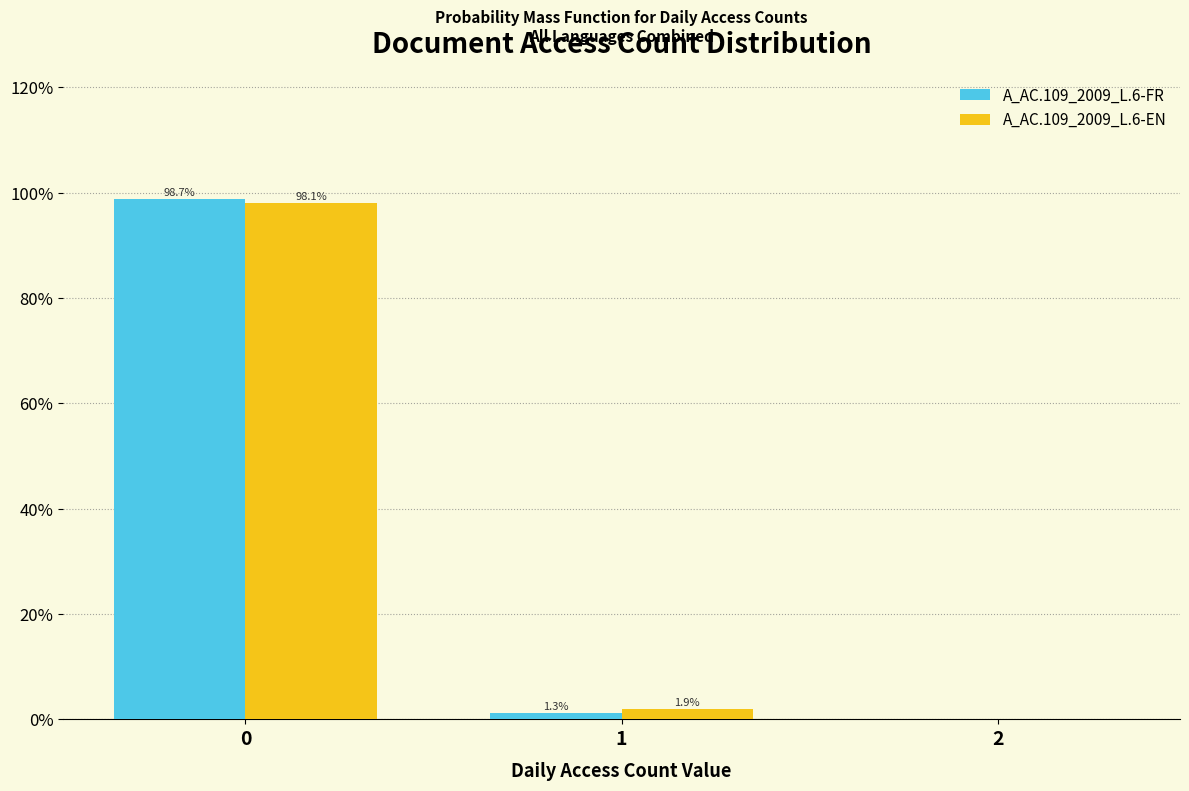

Reading left to right, extract all data points from this chart.

A_AC.109_2009_L.6-FR: 0=98.7	1=1.3	2=0.0
A_AC.109_2009_L.6-EN: 0=98.1	1=1.9	2=0.0